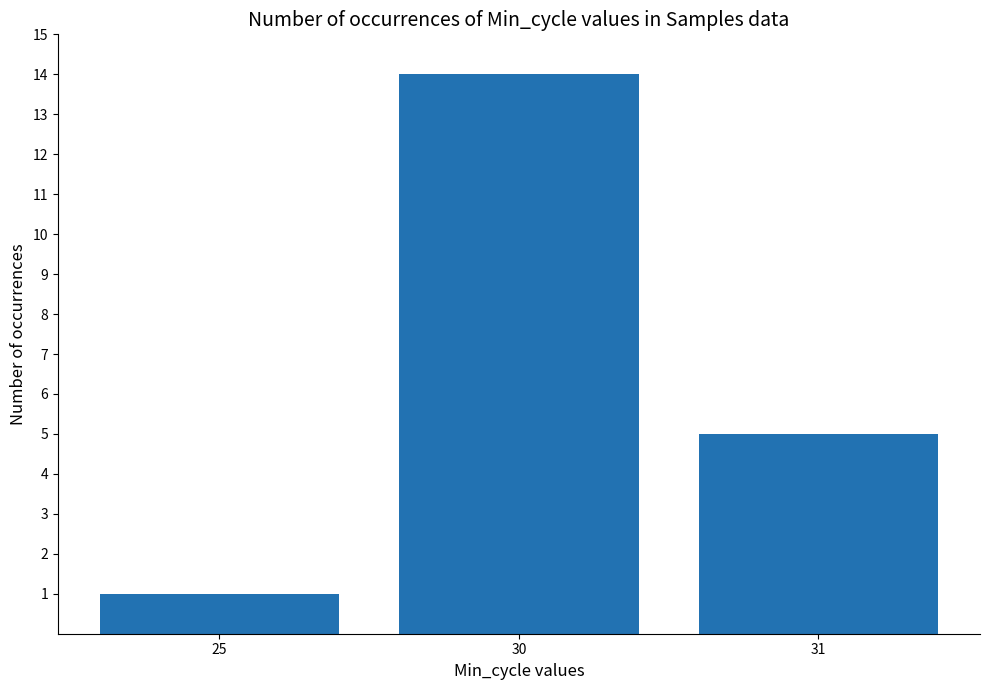

Between 30 and 31, which is larger?

30